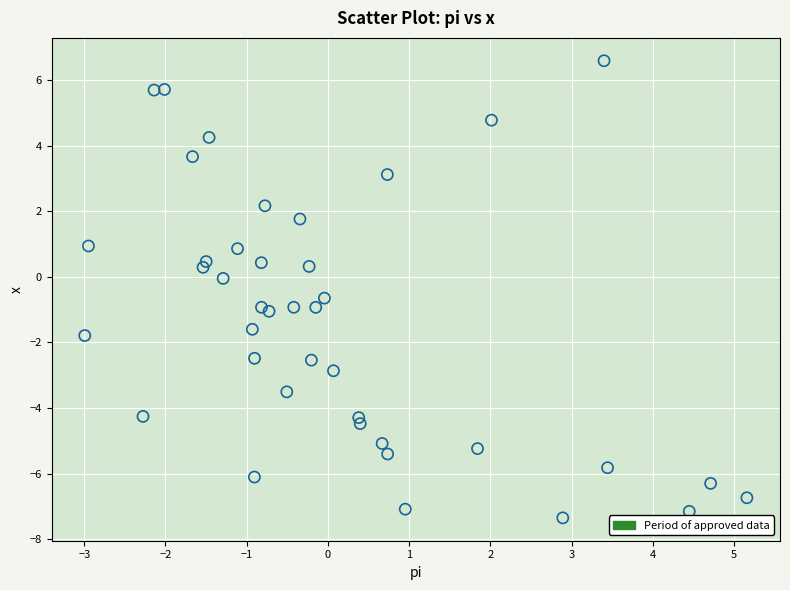

What is the range of Y values (max minus min)?

13.9